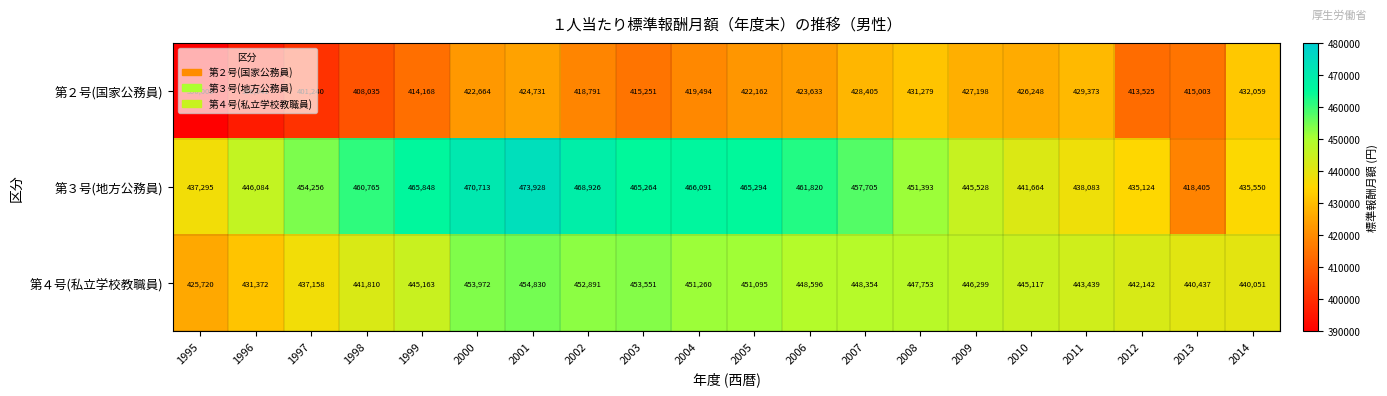

At which label is 第４号(私立学校教職員) closest to 440275?

2013